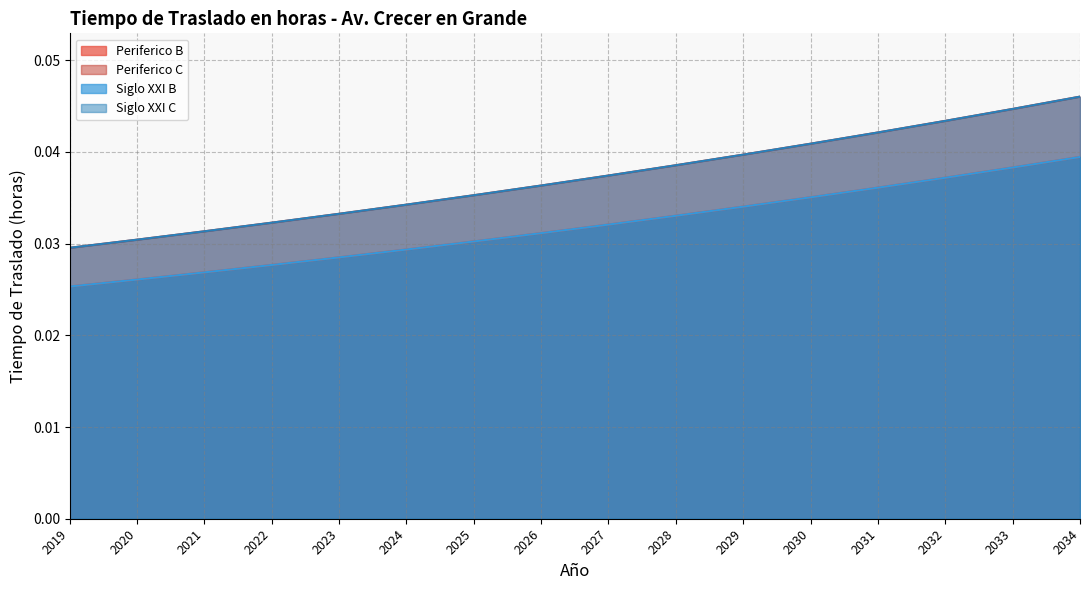

The Periferico C series shows 0.0 at 2033. True or false?

True